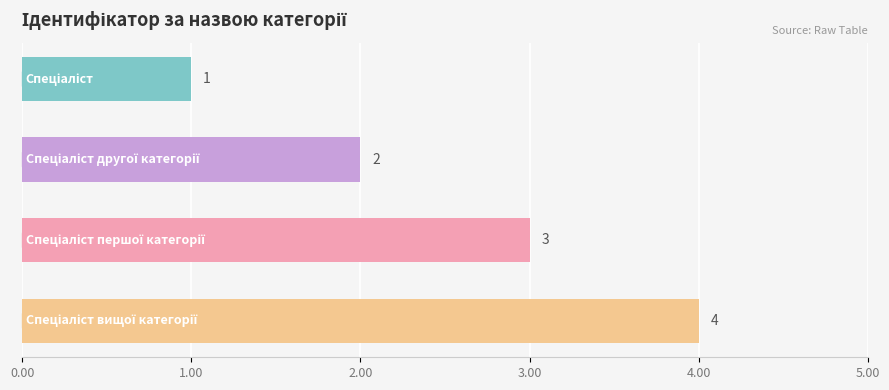

What is the value of the 2nd bar from the top?

2